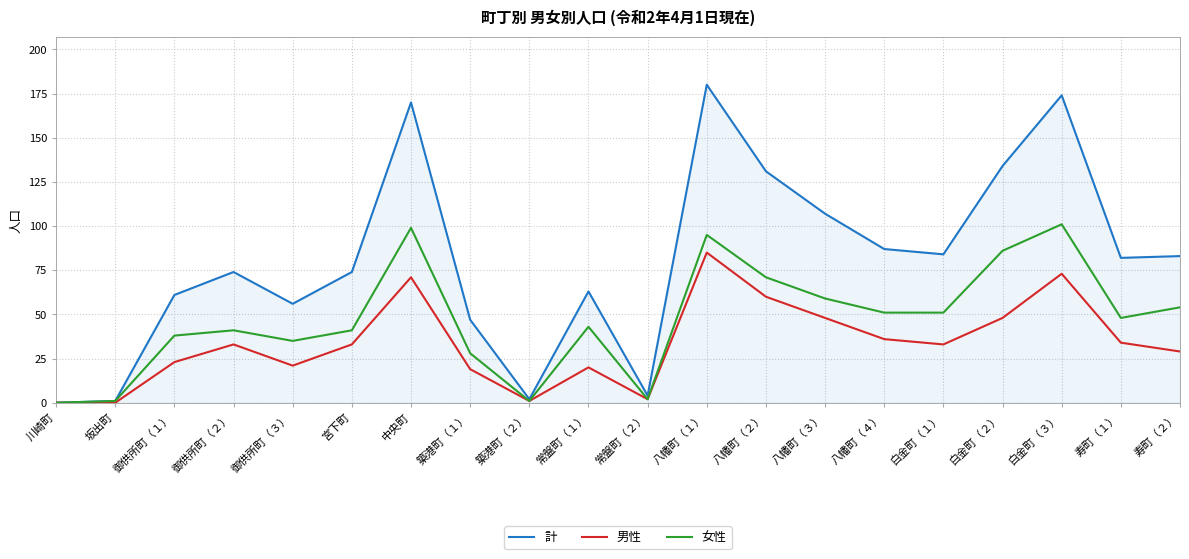

At which category does the chart reach its peak across all series?

八幡町（１）